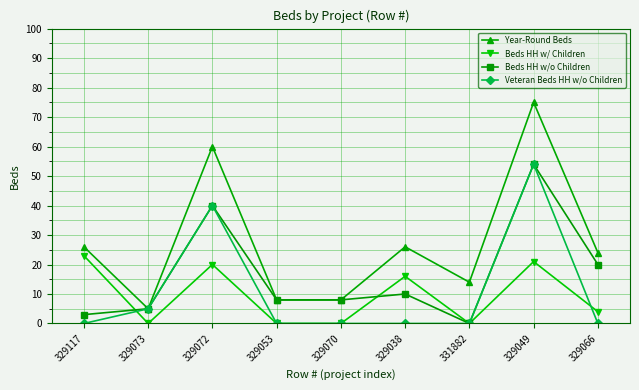

What is the total value across all series at 329070?

16